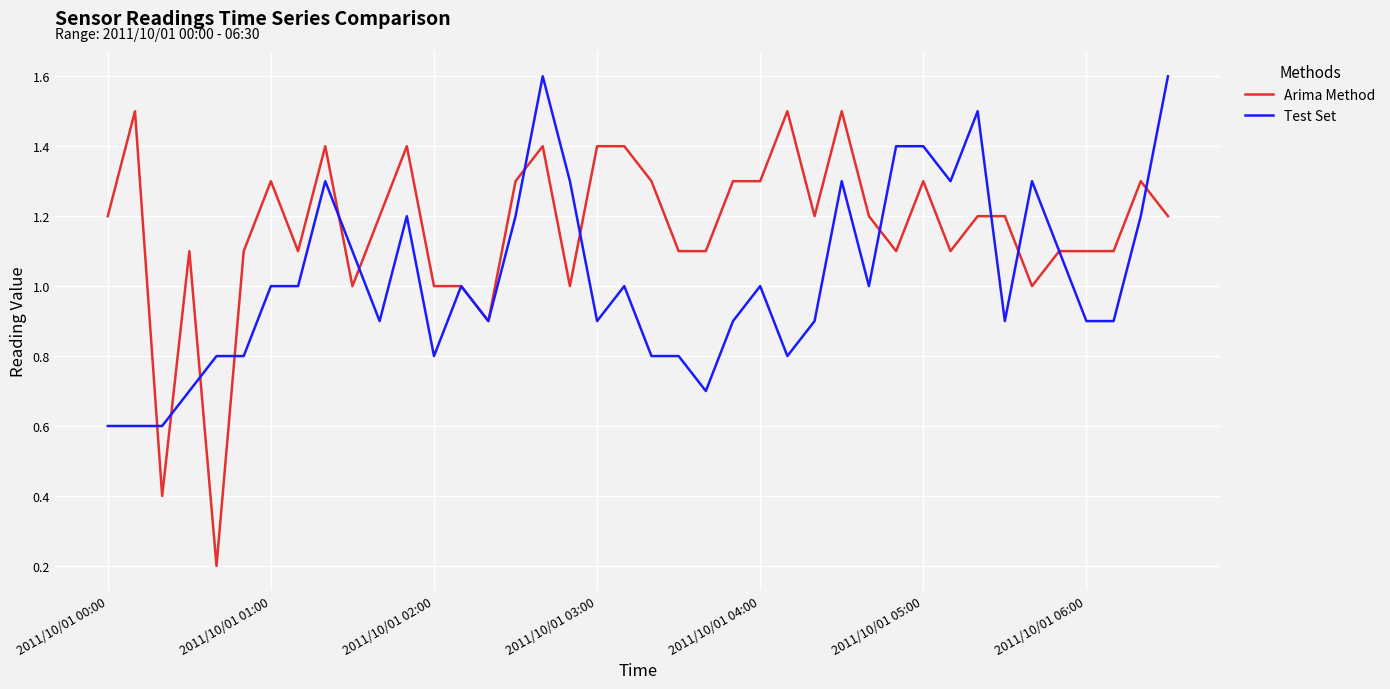

What is the highest value of the Test Set series?

1.6